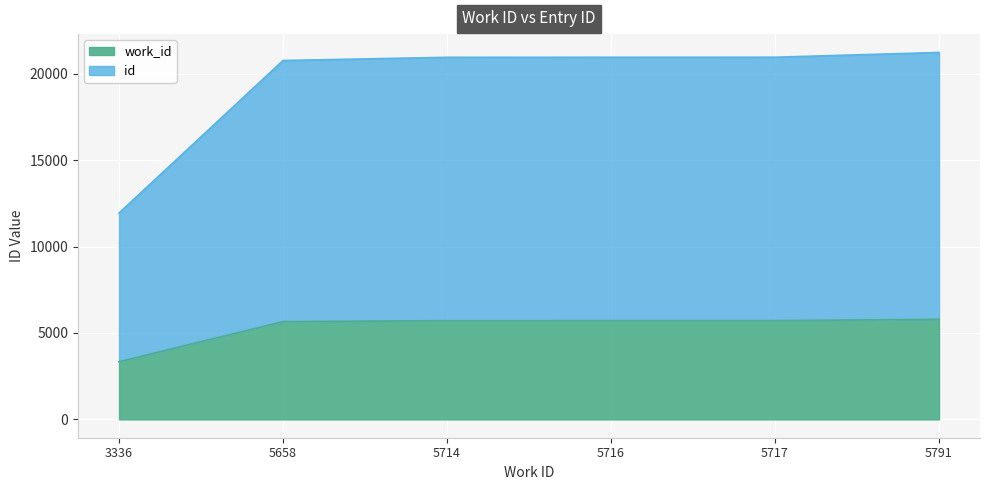

True or false: work_id and id intersect in this chart.

False